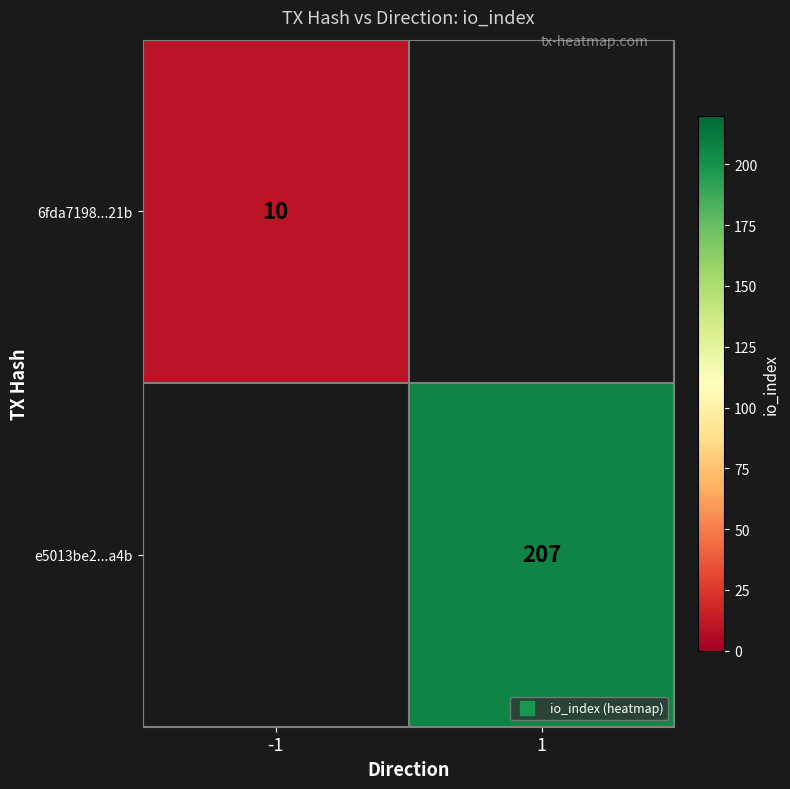

How many values in 6fda7198...21b are above zero?

1